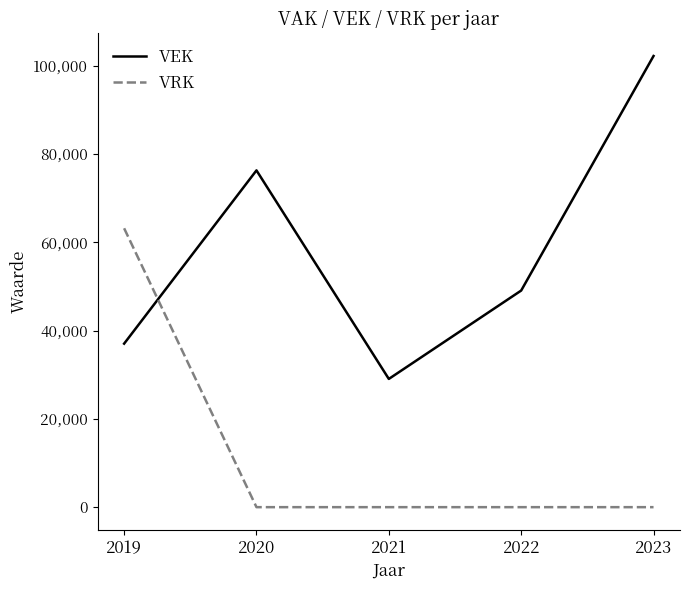

Which series ends up on top after the final intersection of VEK and VRK?

VEK